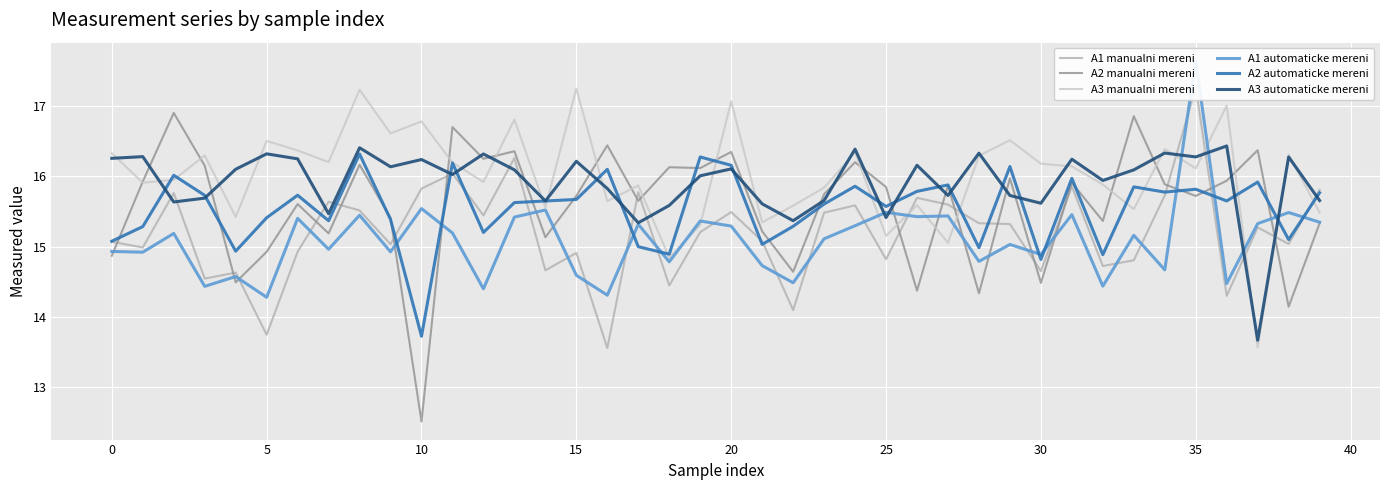

Reading left to right, transcribe all the data shown in this chart.

A1 manualni mereni: 15.1	15.0	15.8	14.5	14.6	13.7	14.9	15.6	15.5	15.0	15.8	16.0	15.4	16.3	14.7	14.9	13.6	15.8	14.4	15.2	15.5	15.1	14.1	15.5	15.6	14.8	15.7	15.6	15.3	15.3	14.7	15.9	14.7	14.8	15.7	17.3	14.3	15.3	15.0	15.8
A2 manualni mereni: 14.9	15.9	16.9	16.1	14.5	14.9	15.6	15.2	16.2	15.4	12.5	16.7	16.2	16.4	15.1	15.7	16.4	15.7	16.1	16.1	16.3	15.2	14.6	15.7	16.2	15.8	14.4	15.9	14.3	16.0	14.5	15.9	15.4	16.9	15.9	15.7	15.9	16.4	14.1	15.3
A3 manualni mereni: 16.3	15.9	15.9	16.3	15.4	16.5	16.4	16.2	17.2	16.6	16.8	16.2	15.9	16.8	15.6	17.2	15.6	15.9	14.8	15.3	17.1	15.3	15.6	15.8	16.3	15.2	15.6	15.1	16.3	16.5	16.2	16.1	15.9	15.5	16.4	16.1	17.0	13.6	16.3	15.5
A1 automaticke mereni: 14.9	14.9	15.2	14.4	14.6	14.3	15.4	15.0	15.4	14.9	15.5	15.2	14.4	15.4	15.5	14.6	14.3	15.3	14.8	15.4	15.3	14.7	14.5	15.1	15.3	15.5	15.4	15.4	14.8	15.0	14.9	15.5	14.4	15.2	14.7	17.6	14.5	15.3	15.5	15.3
A2 automaticke mereni: 15.1	15.3	16.0	15.7	14.9	15.4	15.7	15.4	16.3	15.4	13.7	16.2	15.2	15.6	15.6	15.7	16.1	15.0	14.9	16.3	16.2	15.0	15.3	15.6	15.9	15.6	15.8	15.9	15.0	16.1	14.8	16.0	14.9	15.8	15.8	15.8	15.6	15.9	15.1	15.8
A3 automaticke mereni: 16.3	16.3	15.6	15.7	16.1	16.3	16.2	15.5	16.4	16.1	16.2	16.0	16.3	16.1	15.6	16.2	15.8	15.3	15.6	16.0	16.1	15.6	15.4	15.7	16.4	15.4	16.2	15.7	16.3	15.7	15.6	16.2	15.9	16.1	16.3	16.3	16.4	13.7	16.3	15.7